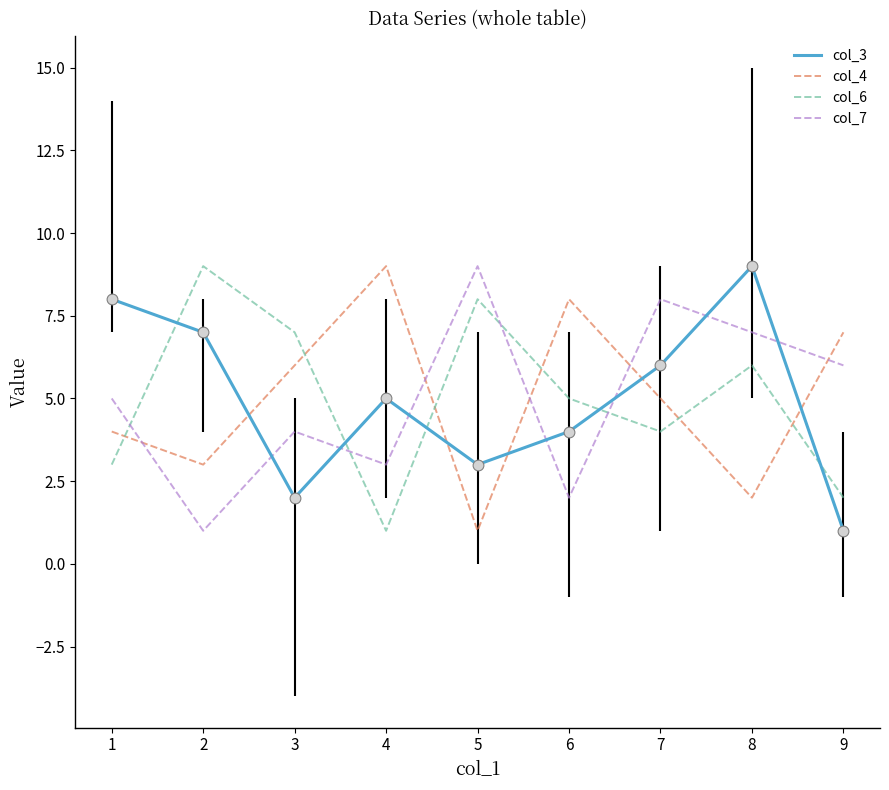

At which category is the sum across all series the highest?

8